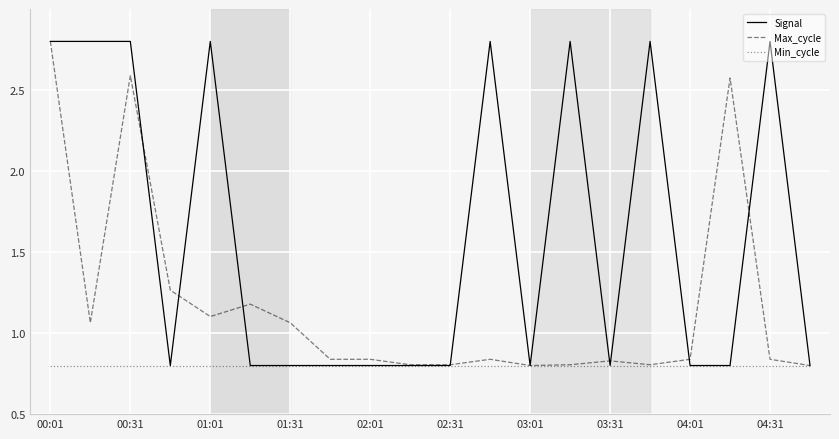

What is the highest value of the Signal series?

2.8